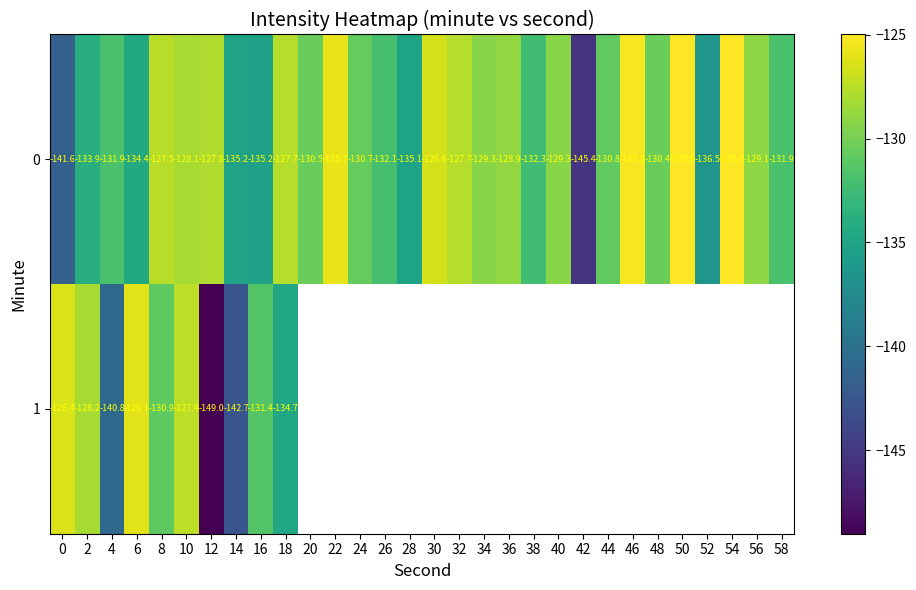

Is the value of 1 at 2 greater than the value of 0 at 36?

Yes